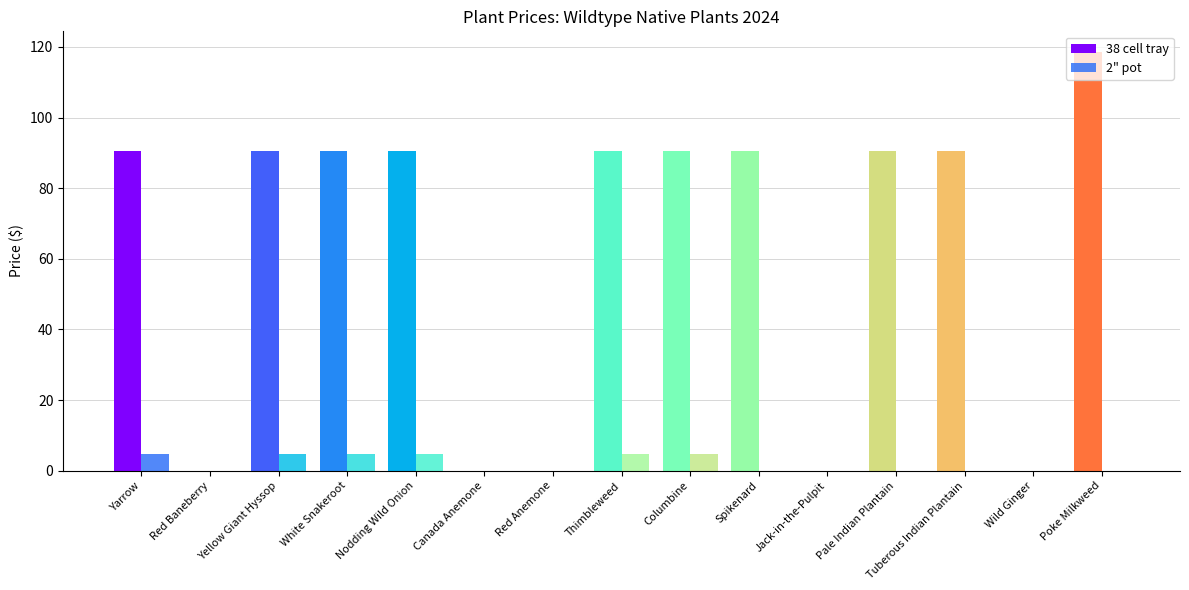

Which series changed the most between Tuberous Indian Plantain and Poke Milkweed?

38 cell tray